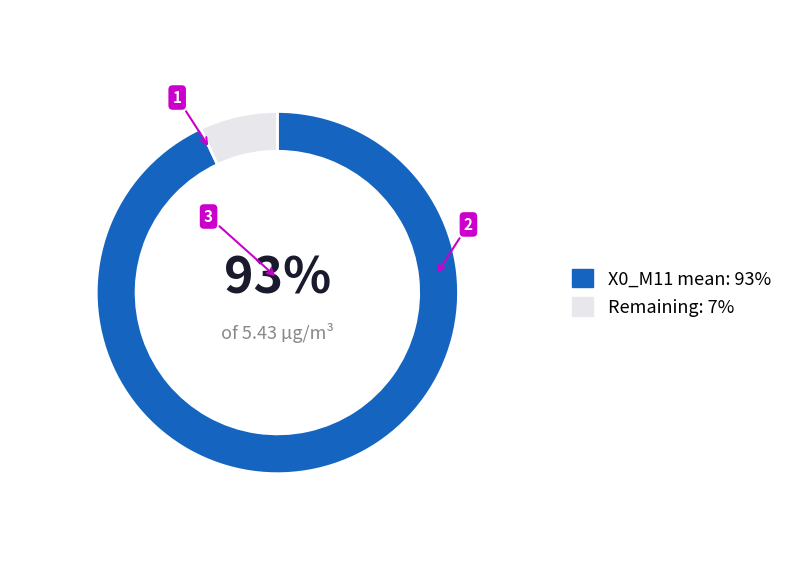

To the nearest percent, what percentage of the pie is X0_M11 mean: 93%?

93%